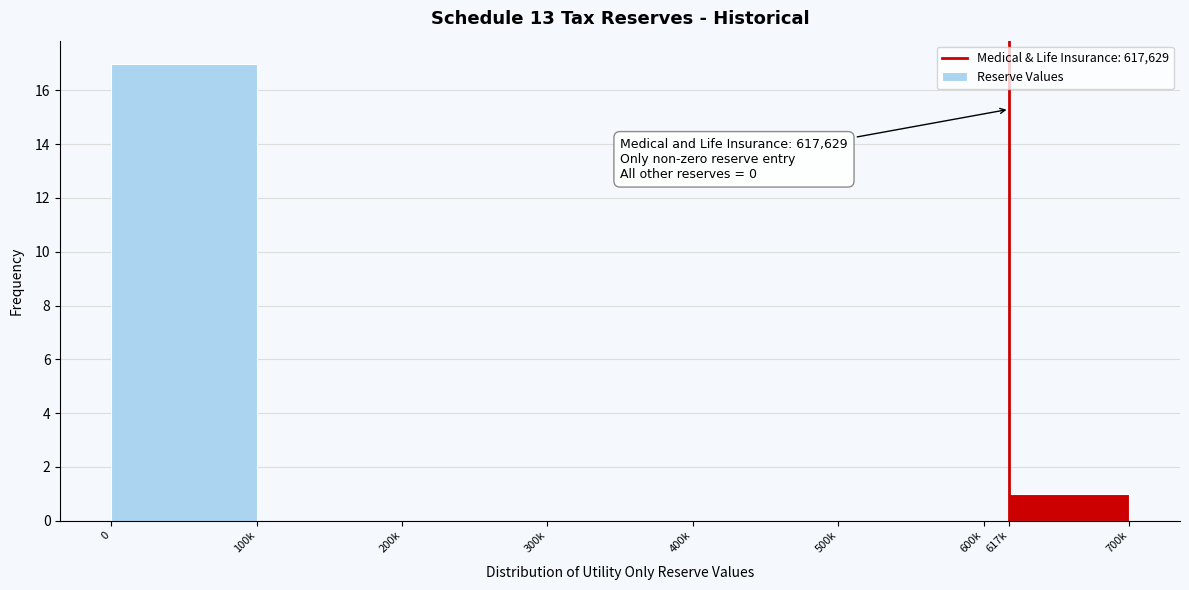

Reading right to left, what are all the values shown in this chart?

617k=1	600k=0	500k=0	400k=0	300k=0	200k=0	100k=0	0=17